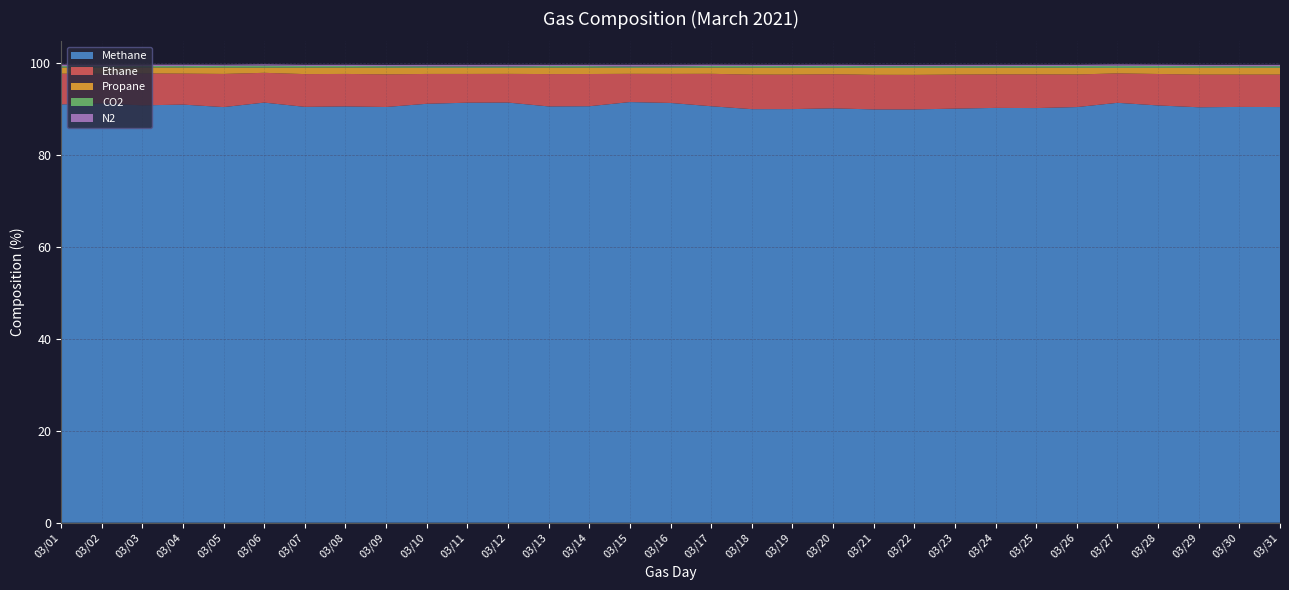

Reading right to left, list all the values displayed in this chart.

Methane: 90.3	90.4	90.3	90.7	91.3	90.3	90.1	90.2	90.0	89.8	89.8	90.1	89.9	89.9	90.5	91.2	91.4	90.5	90.5	91.3	91.3	91.1	90.4	90.5	90.4	91.3	90.3	90.9	90.7	91.2	90.9
Ethane: 7.1	7.0	7.1	6.8	6.4	7.1	7.3	7.3	7.4	7.5	7.5	7.4	7.5	7.5	7.0	6.3	6.1	7.0	7.0	6.2	6.3	6.5	7.1	7.1	7.1	6.5	7.2	6.7	6.9	6.4	6.7
Propane: 1.5	1.5	1.5	1.3	1.2	1.5	1.5	1.4	1.5	1.5	1.5	1.4	1.5	1.5	1.3	1.3	1.3	1.4	1.4	1.3	1.3	1.3	1.5	1.4	1.4	1.1	1.4	1.3	1.3	1.3	1.3
CO2: 0.4	0.4	0.4	0.4	0.5	0.4	0.4	0.4	0.4	0.4	0.4	0.4	0.4	0.4	0.4	0.3	0.3	0.3	0.3	0.3	0.3	0.3	0.3	0.3	0.4	0.4	0.4	0.3	0.3	0.3	0.3
N2: 0.3	0.3	0.3	0.3	0.3	0.3	0.3	0.3	0.3	0.3	0.3	0.3	0.3	0.3	0.3	0.4	0.4	0.3	0.3	0.4	0.4	0.3	0.3	0.3	0.3	0.3	0.3	0.3	0.3	0.4	0.3